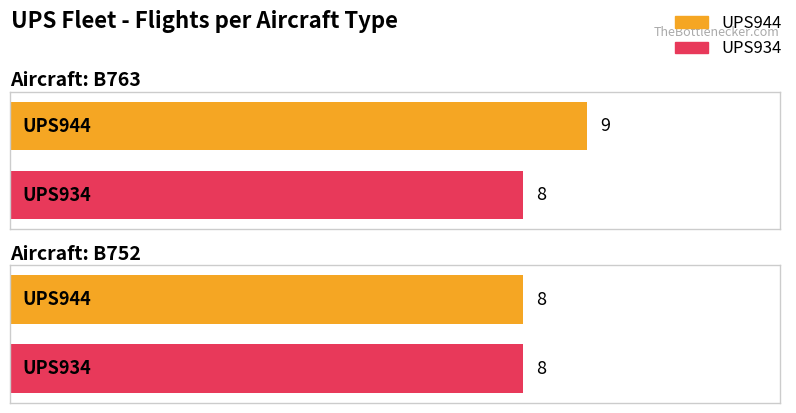

What is the value of the UPS944 bar at the 2nd from the left?

8